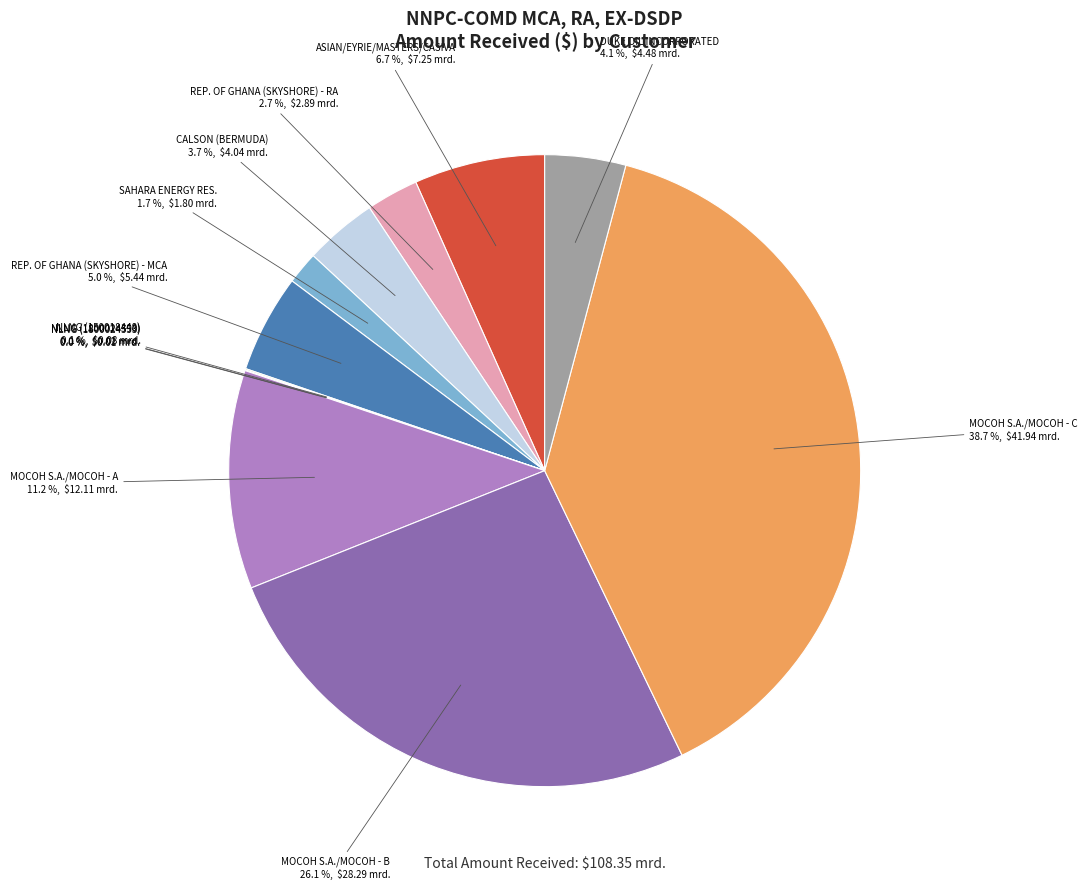

What is the ratio of the value at MOCOH S.A./MOCOH - C to the value at MOCOH S.A./MOCOH - A?

3.5